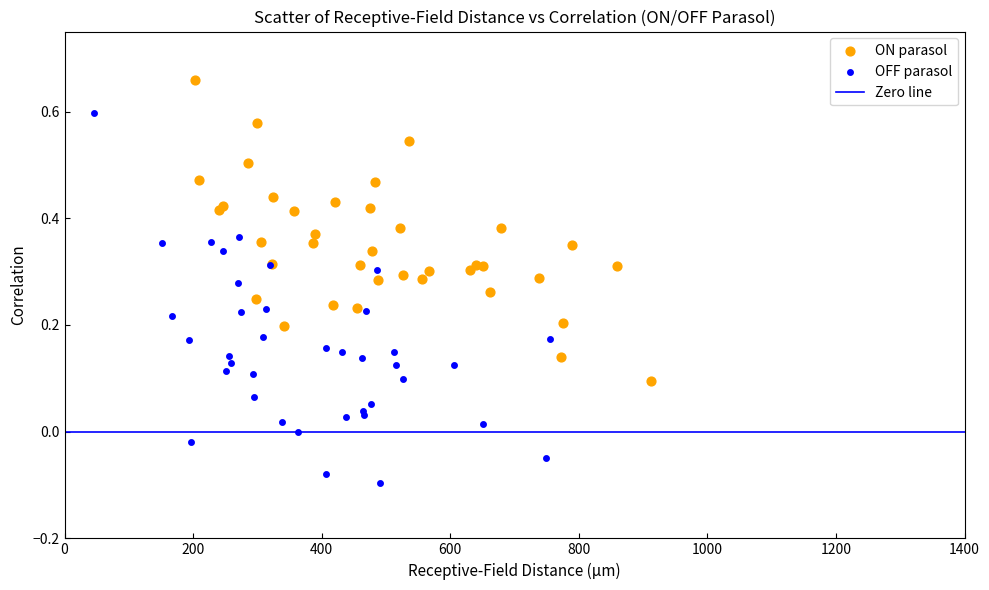

Which series has the widest spread of Y values?

OFF parasol